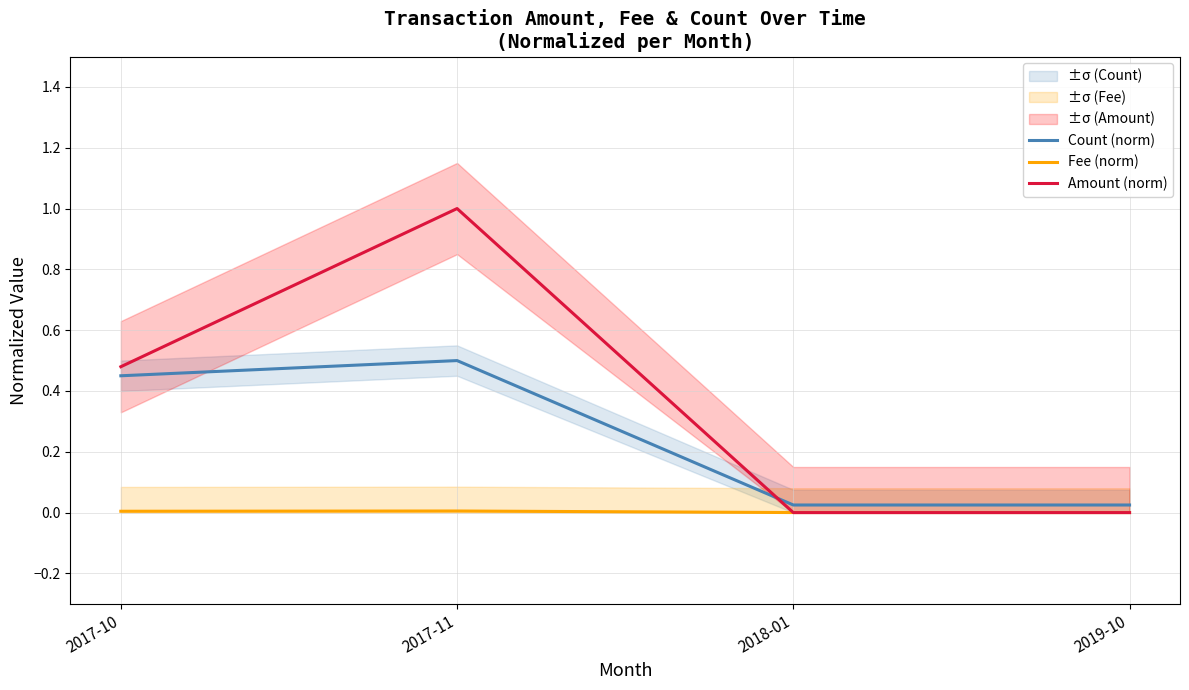

What is the total value across all series at 2017-10?

0.9